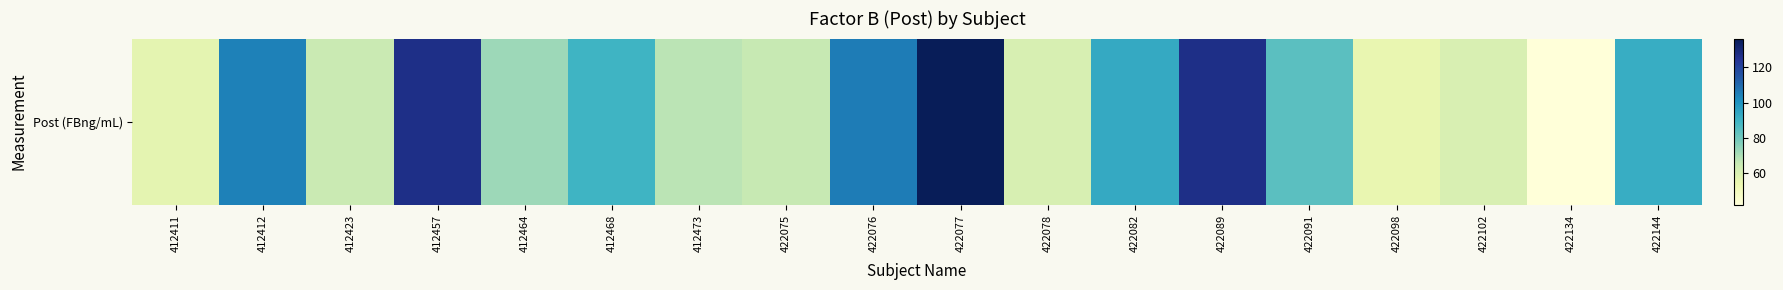

Is it true that the value at 412473 is 67.9?

True